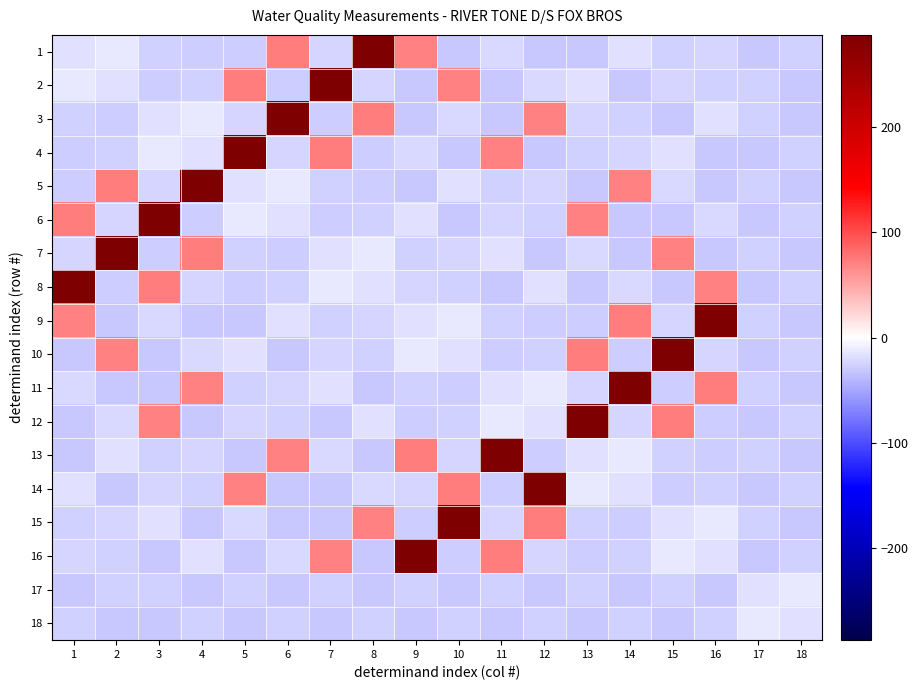

Which category has the lowest value across all series?

17